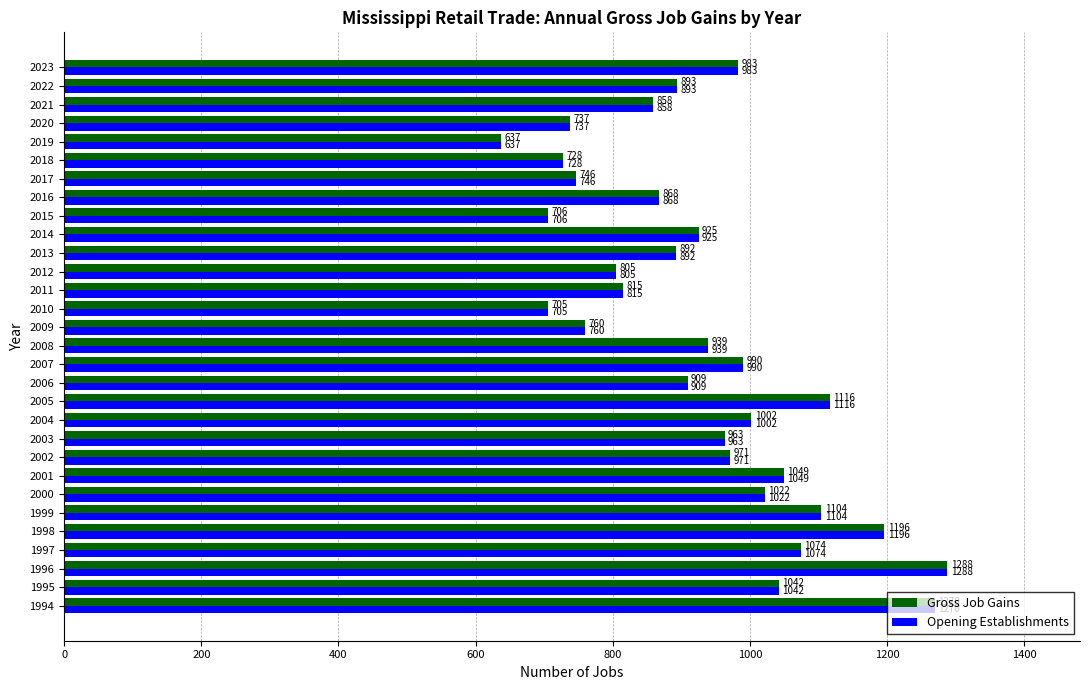

Rank the categories by Gross Job Gains value from highest to lowest.

1996, 1994, 1998, 2005, 1999, 1997, 2001, 1995, 2000, 2004, 2007, 2023, 2002, 2003, 2008, 2014, 2006, 2022, 2013, 2016, 2021, 2011, 2012, 2009, 2017, 2020, 2018, 2015, 2010, 2019